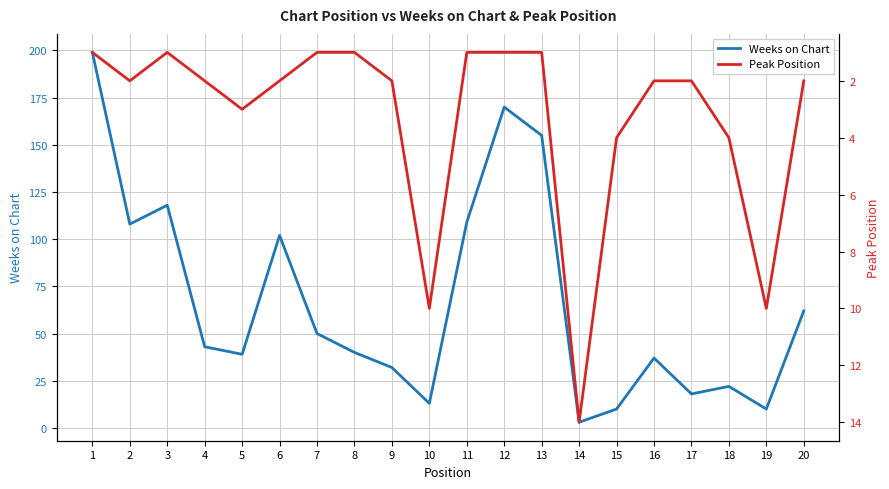

Reading right to left, what are all the values shown in this chart?

Weeks on Chart: 62	10	22	18	37	10	3	155	170	109	13	32	40	50	102	39	43	118	108	199
Peak Position: 2	10	4	2	2	4	14	1	1	1	10	2	1	1	2	3	2	1	2	1